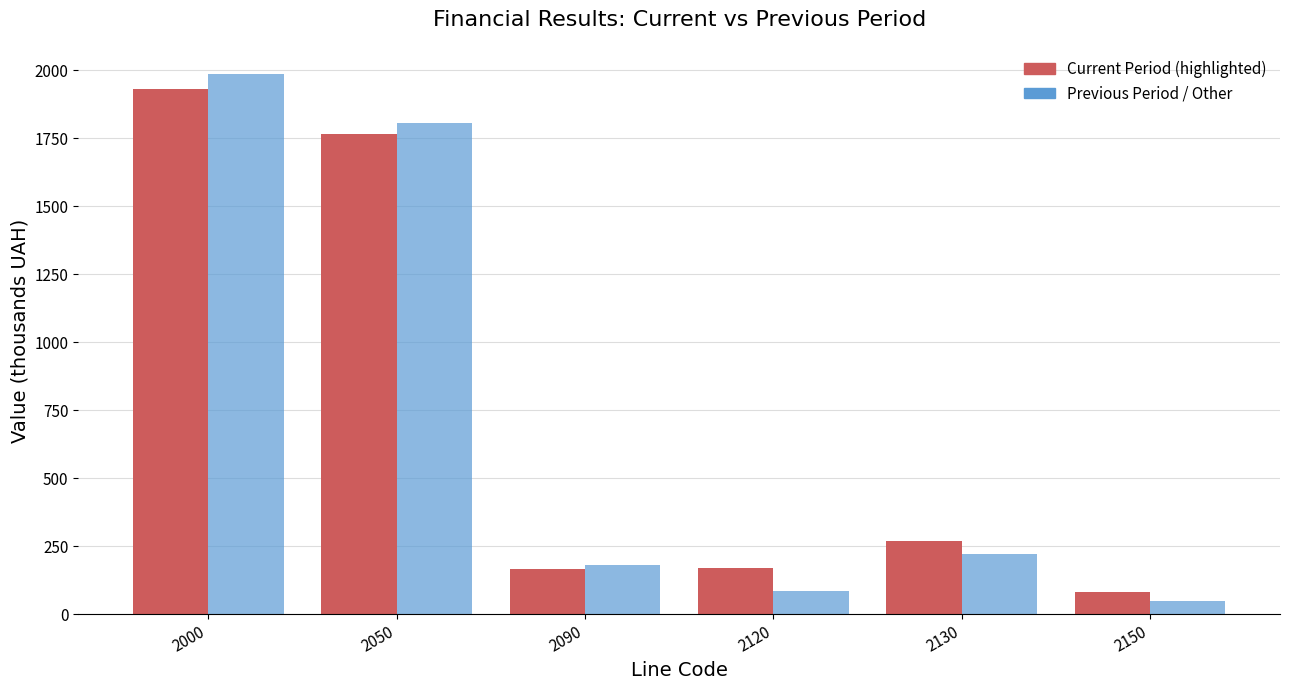

What is the spread (max minus min) of values at 2130?

50